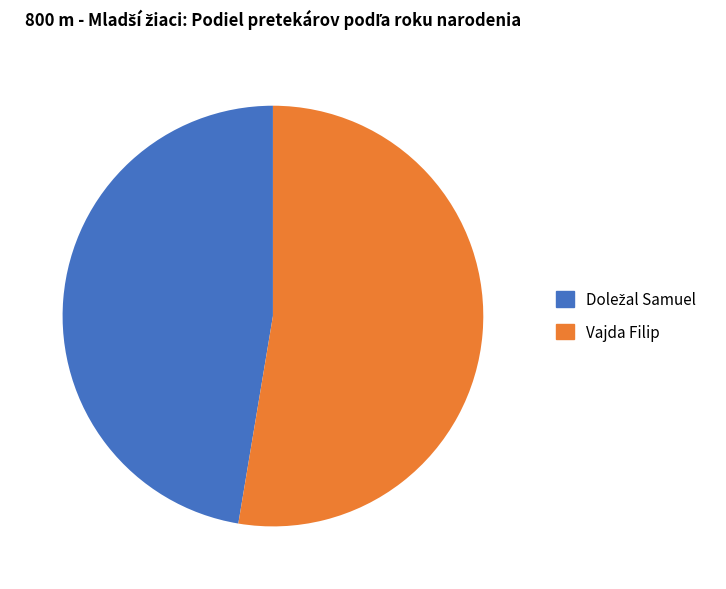

True or false: Vajda Filip accounts for 53% of the total.

True